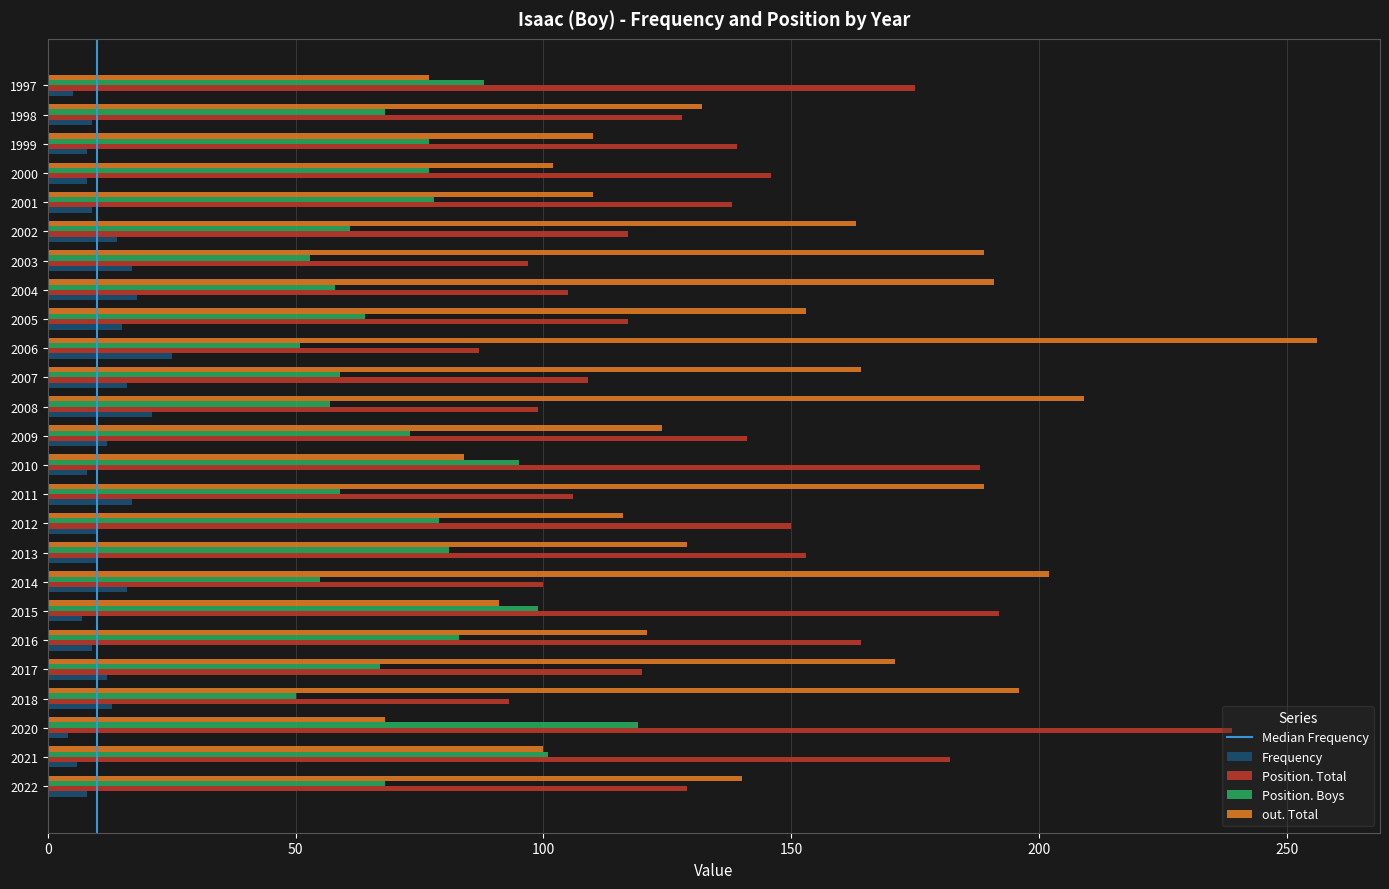

What is the lowest value of the out. Total series?

68